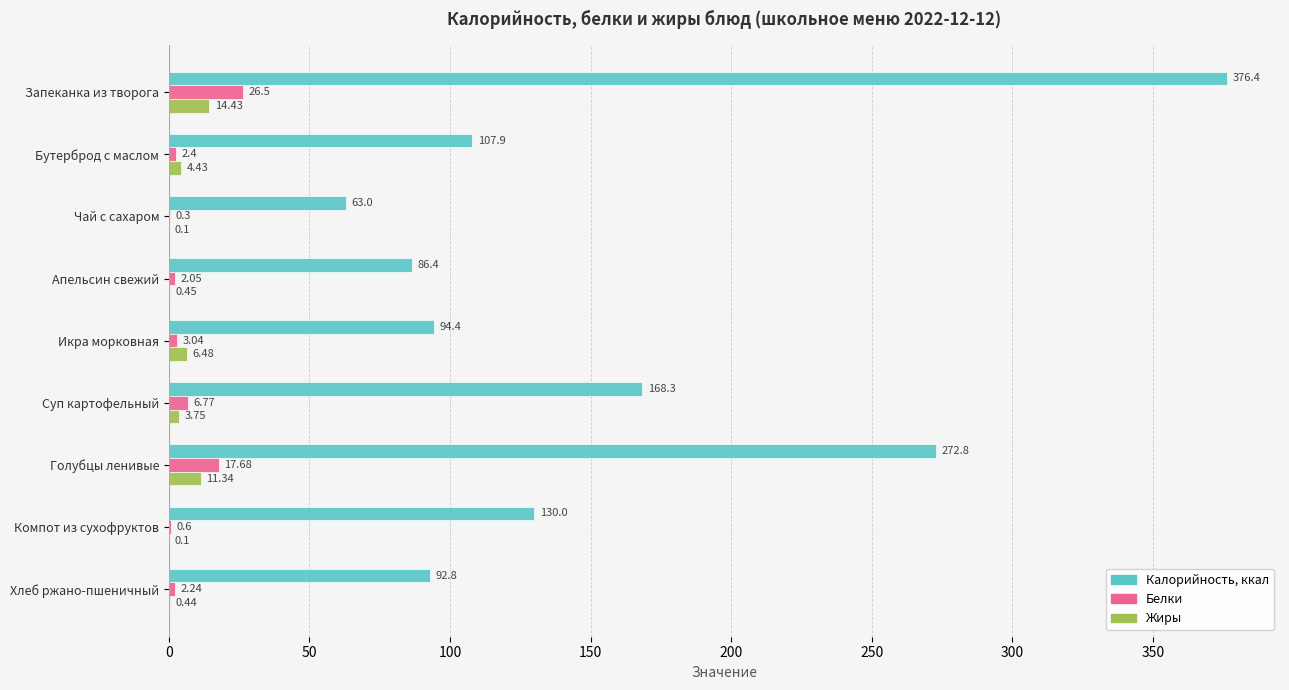

Between Суп картофельный and Голубцы ленивые, which series saw the biggest shift?

Калорийность, ккал